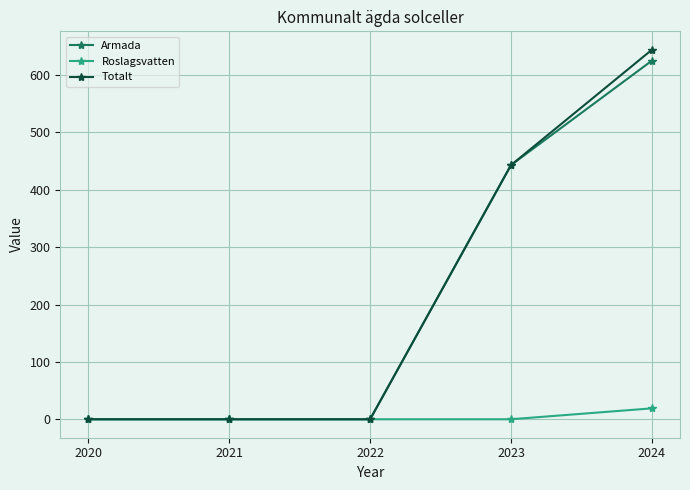

Which series has the widest spread of values?

Totalt